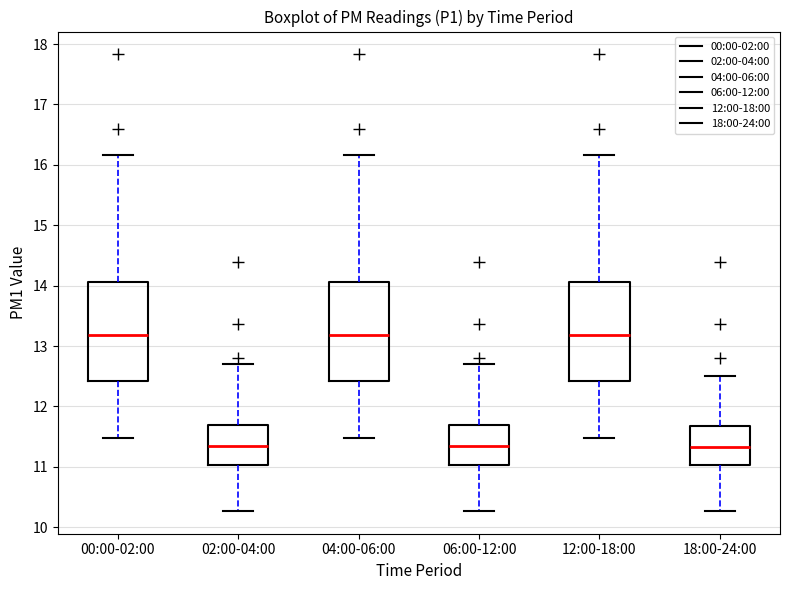

Where does the upper whisker of the box for 06:00-12:00 end on the y-axis? The values are not printed on the chart, so give them approximately, as read against the axis.

12.7